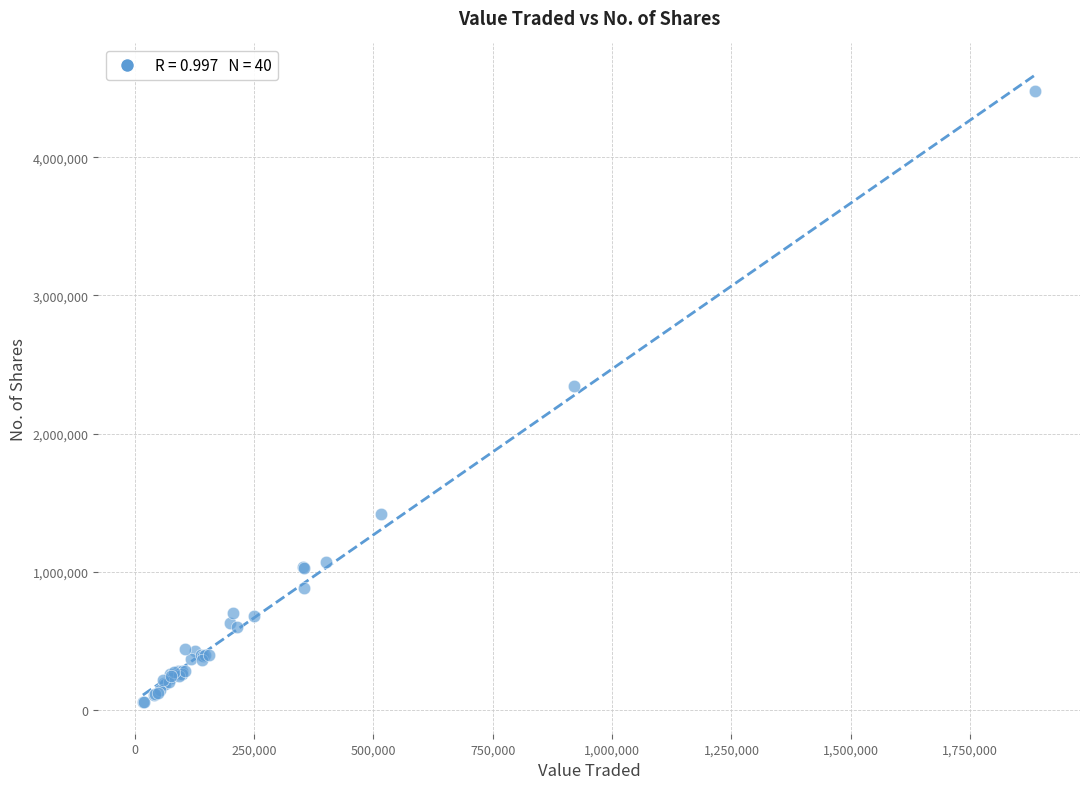

What Y value in the scatter plot is closest to 2266719?

2346626